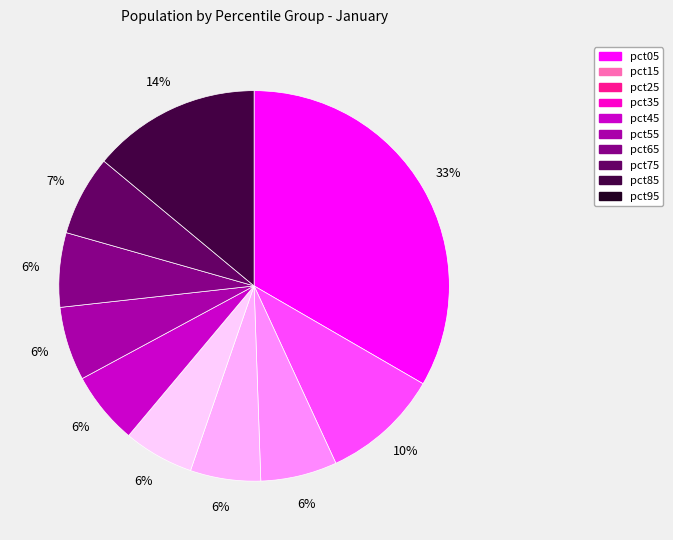

To the nearest percent, what is the difference between the largest and smallest slice percentages?

28%